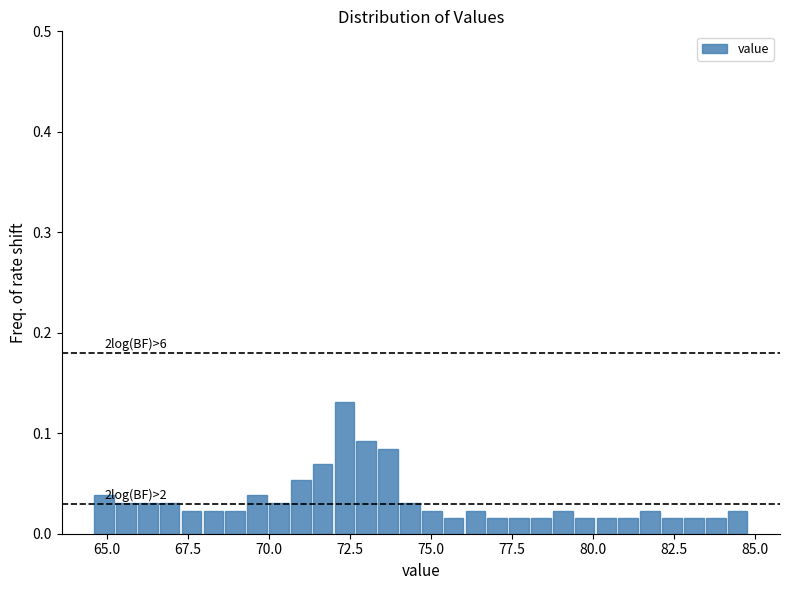

Around what value on the x-axis is the tallest bar? Give the approximate position of its centre, as read against the axis.

72.5